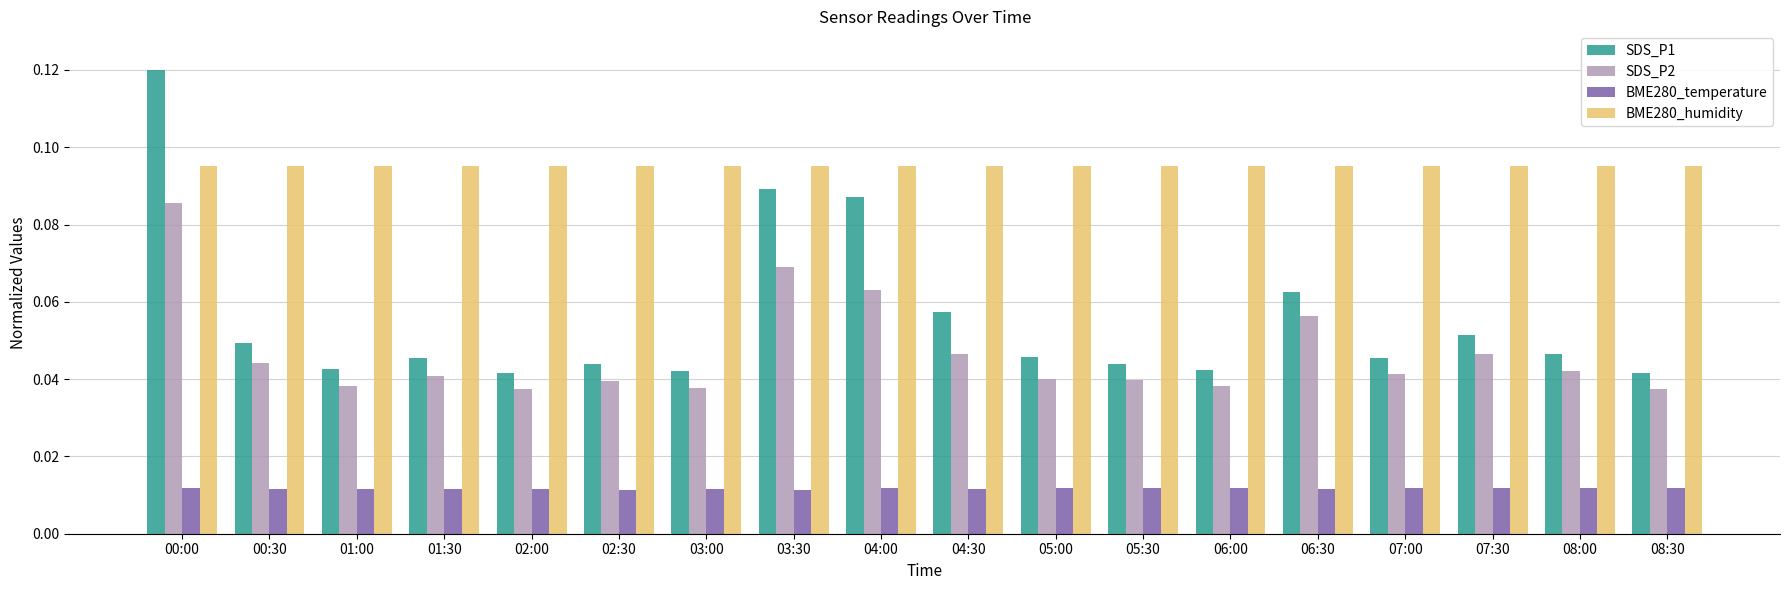

Between 06:00 and 06:30, which series saw the biggest shift?

SDS_P1